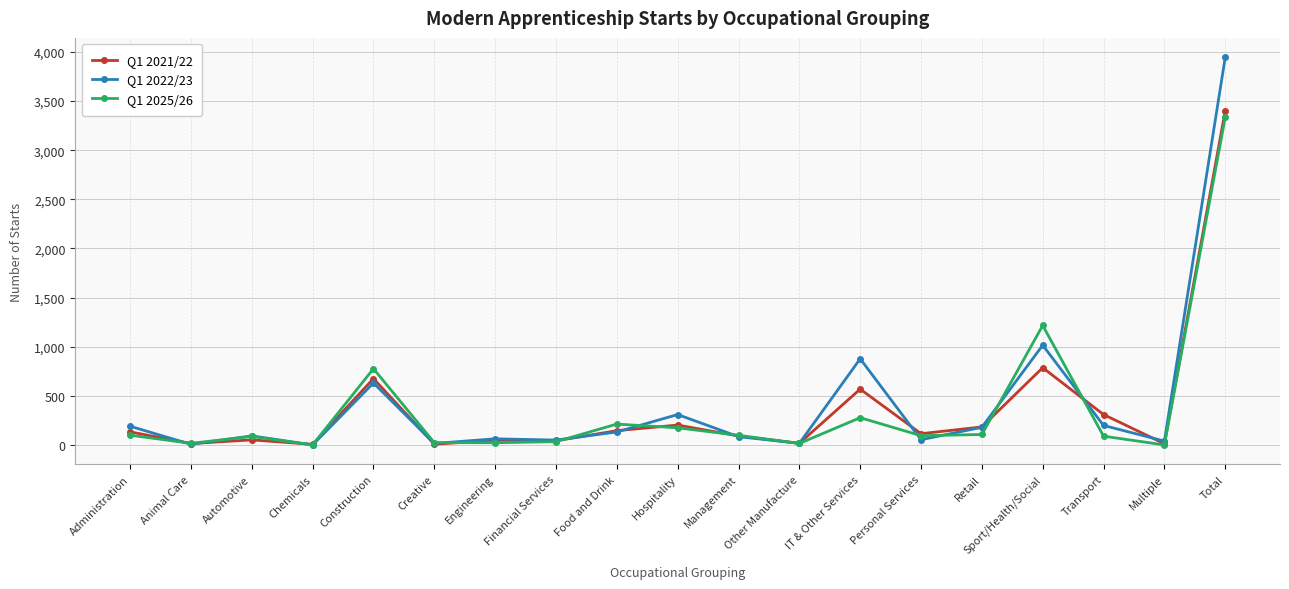

Where does the Q1 2021/22 series first go above 114?

Administration